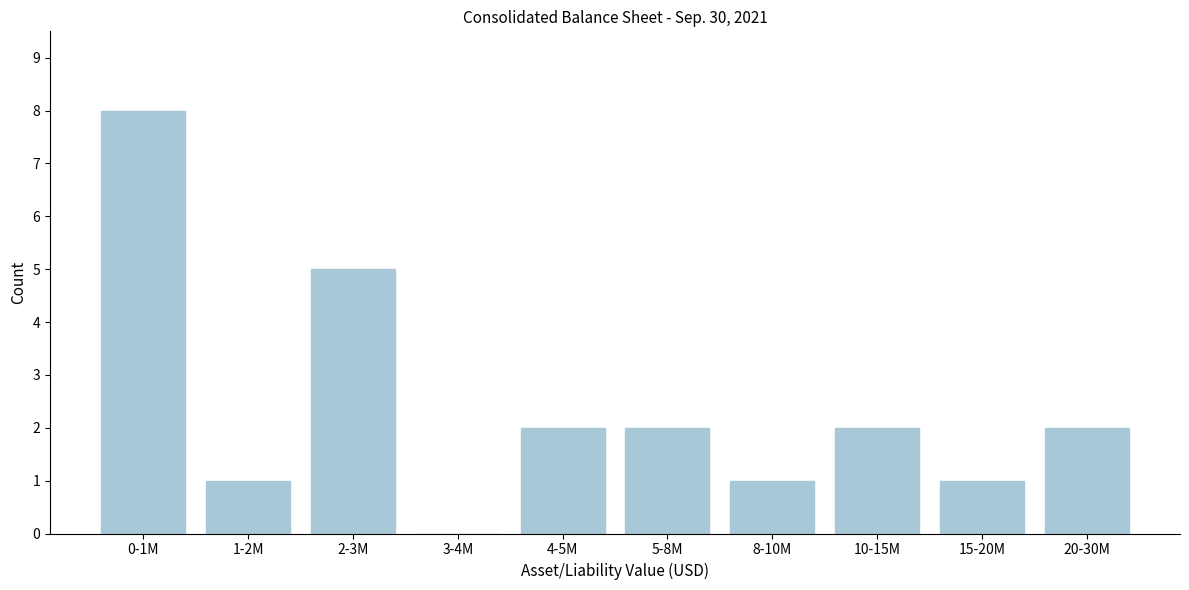

Reading right to left, list all the values displayed in this chart.

20-30M=2	15-20M=1	10-15M=2	8-10M=1	5-8M=2	4-5M=2	3-4M=0	2-3M=5	1-2M=1	0-1M=8